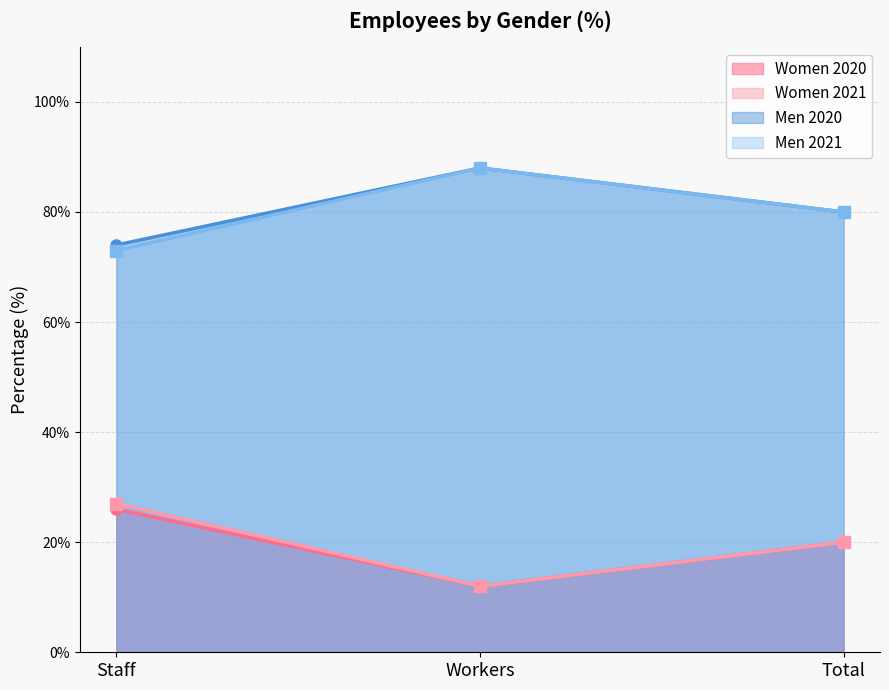

What is the difference between the highest and lowest values at Workers?

76